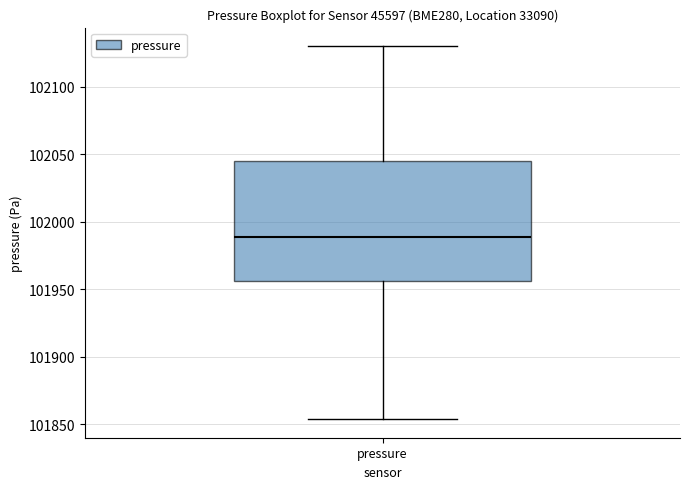

Transcribe this box plot: give where the median line is, the range the box spans, and where the two whiskers end, as read against the y-axis. The values are not printed on the chart, so give them approximately, as read against the axis.

median 101990, box 101955 to 102045, whiskers 101855 to 102130